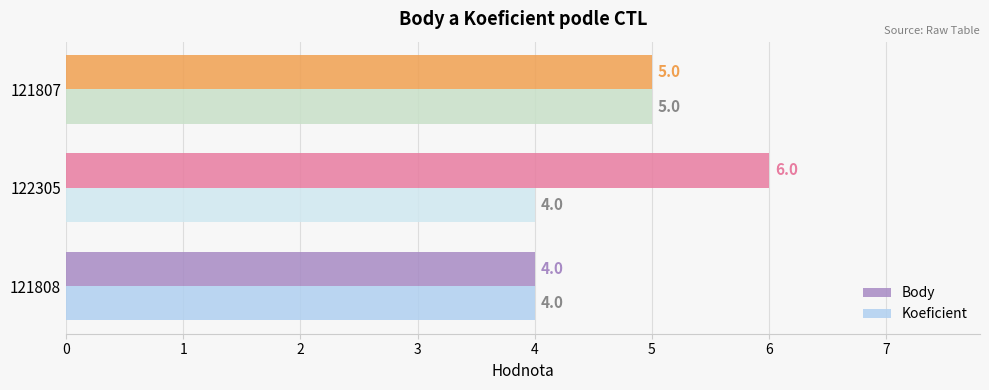

The value of Body at 122305 is 8. True or false?

False